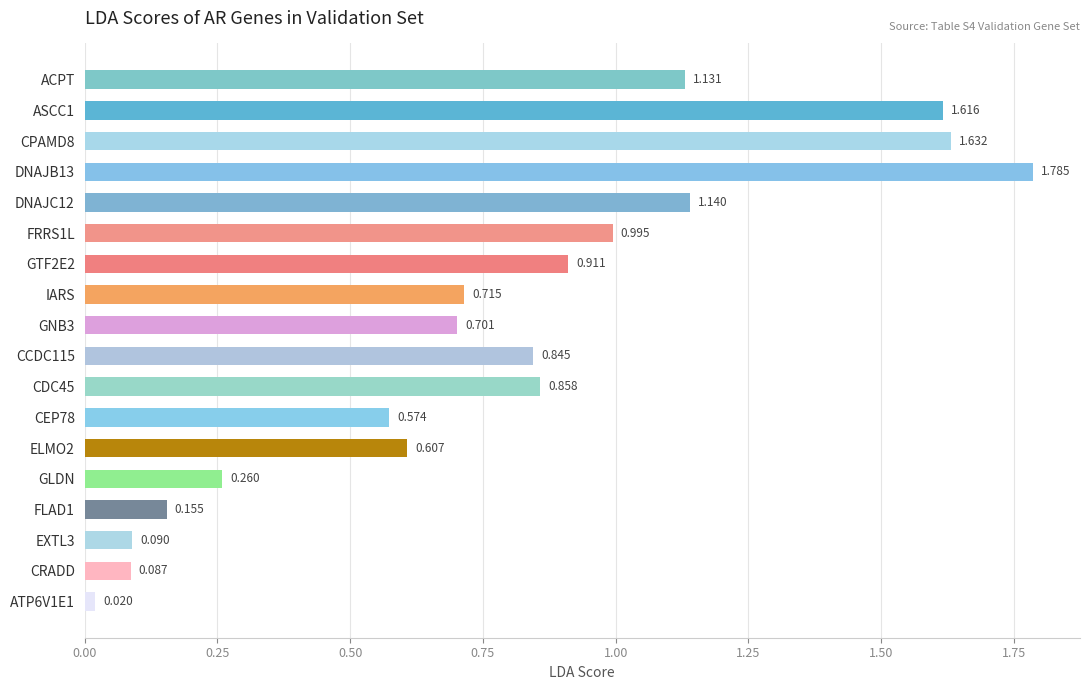

Between GLDN and CRADD, which is larger?

GLDN